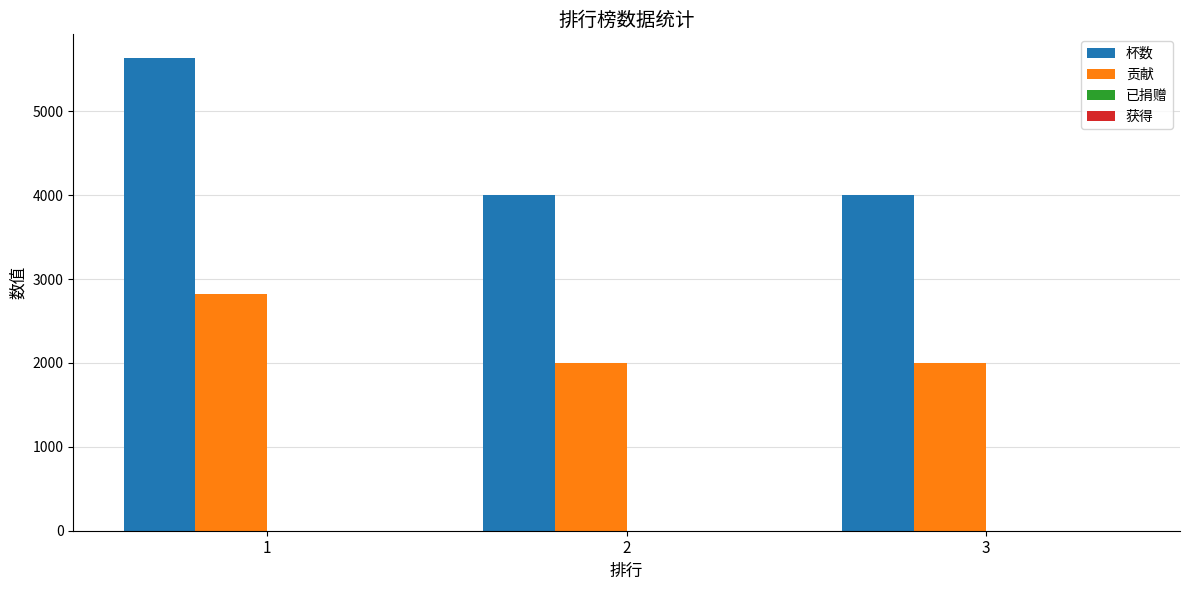

What is the difference between the highest and lowest values at 2?

2001